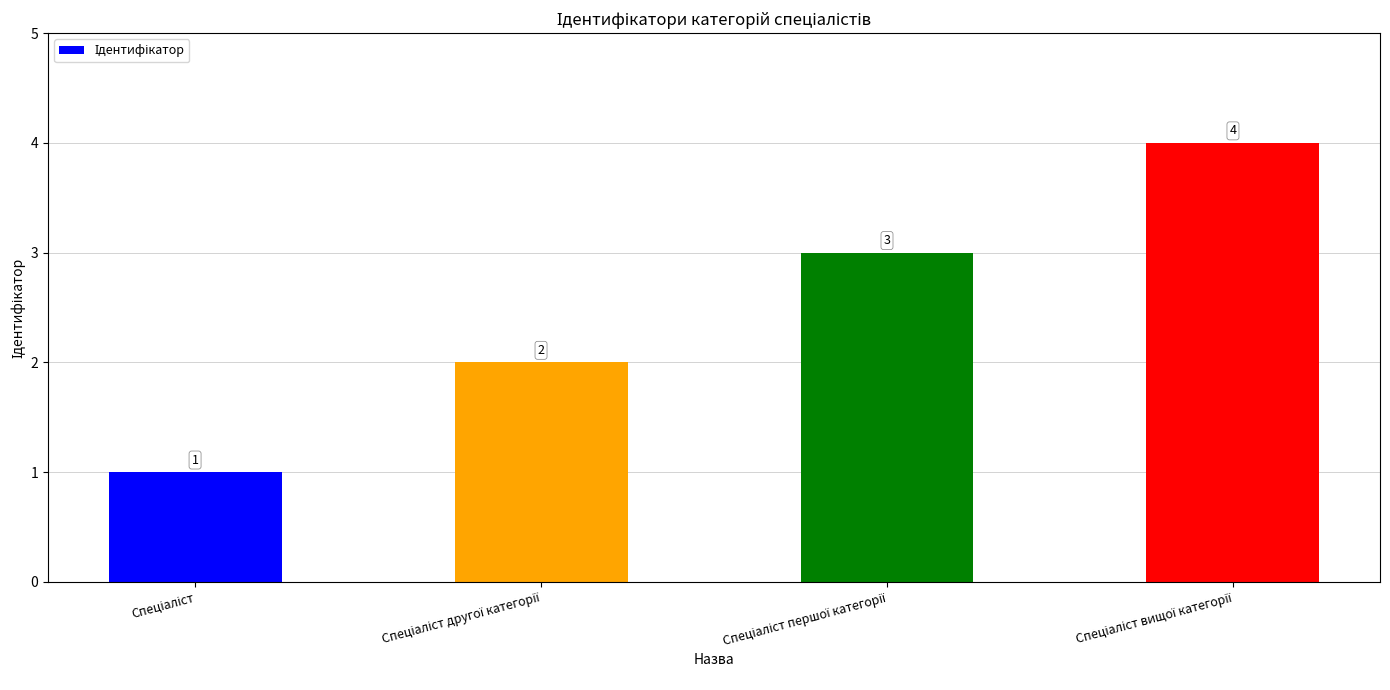

Count the values in the range 2 to 4.

3